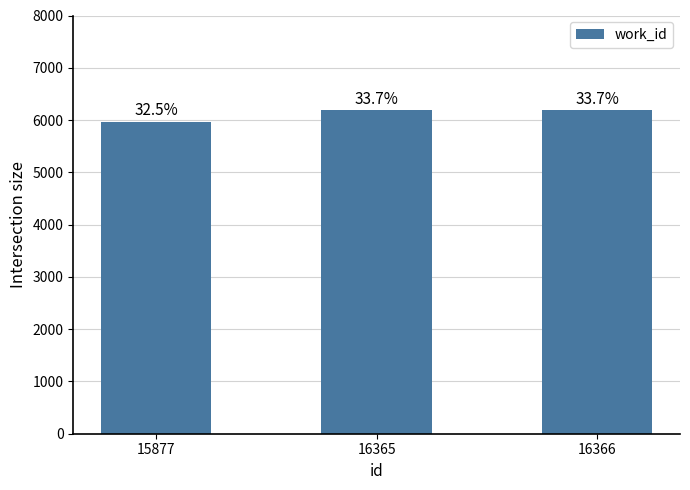

Reading right to left, what are all the values shown in this chart?

6188	6187	5965